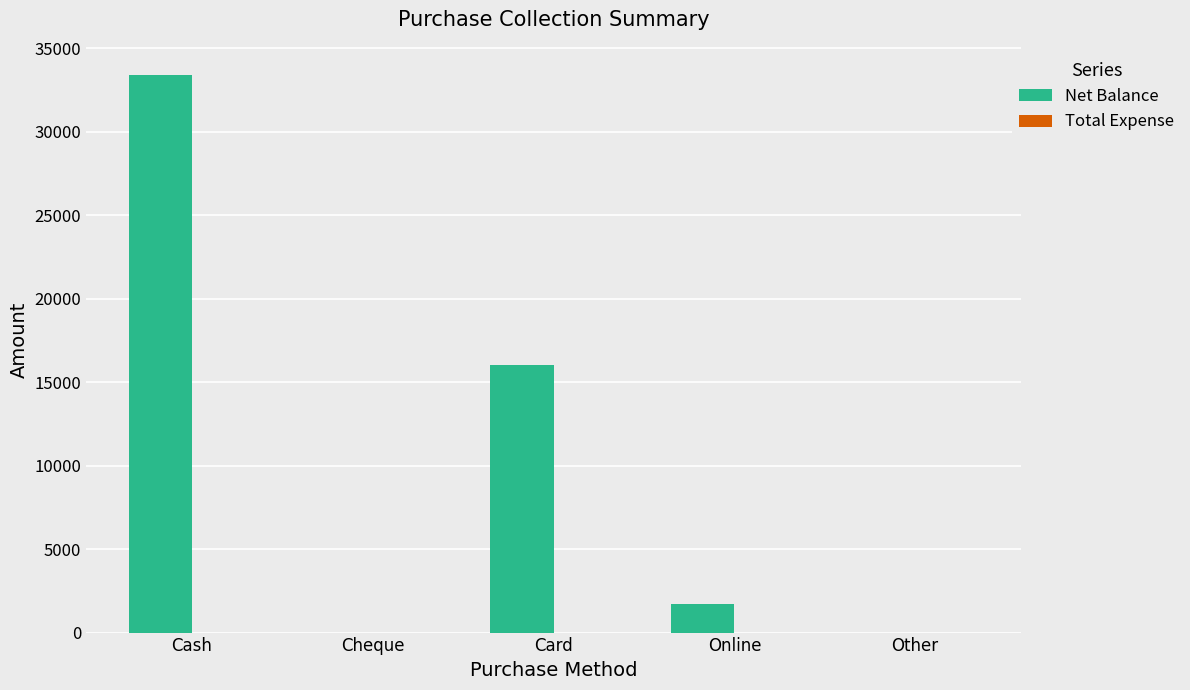

Reading right to left, transcribe all the data shown in this chart.

Other=0	Online=1700	Card=16000	Cheque=0	Cash=33400